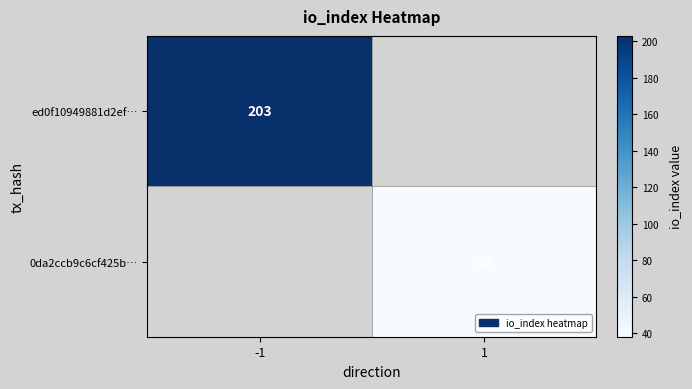

Count the number of categories in the chart.

2